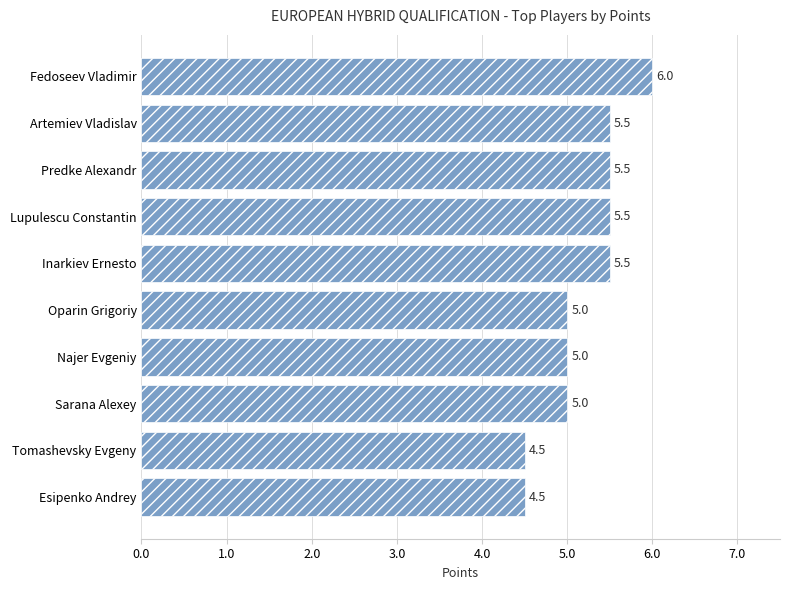

Reading top to bottom, list all the values displayed in this chart.

Fedoseev Vladimir=6.0	Artemiev Vladislav=5.5	Predke Alexandr=5.5	Lupulescu Constantin=5.5	Inarkiev Ernesto=5.5	Oparin Grigoriy=5.0	Najer Evgeniy=5.0	Sarana Alexey=5.0	Tomashevsky Evgeny=4.5	Esipenko Andrey=4.5